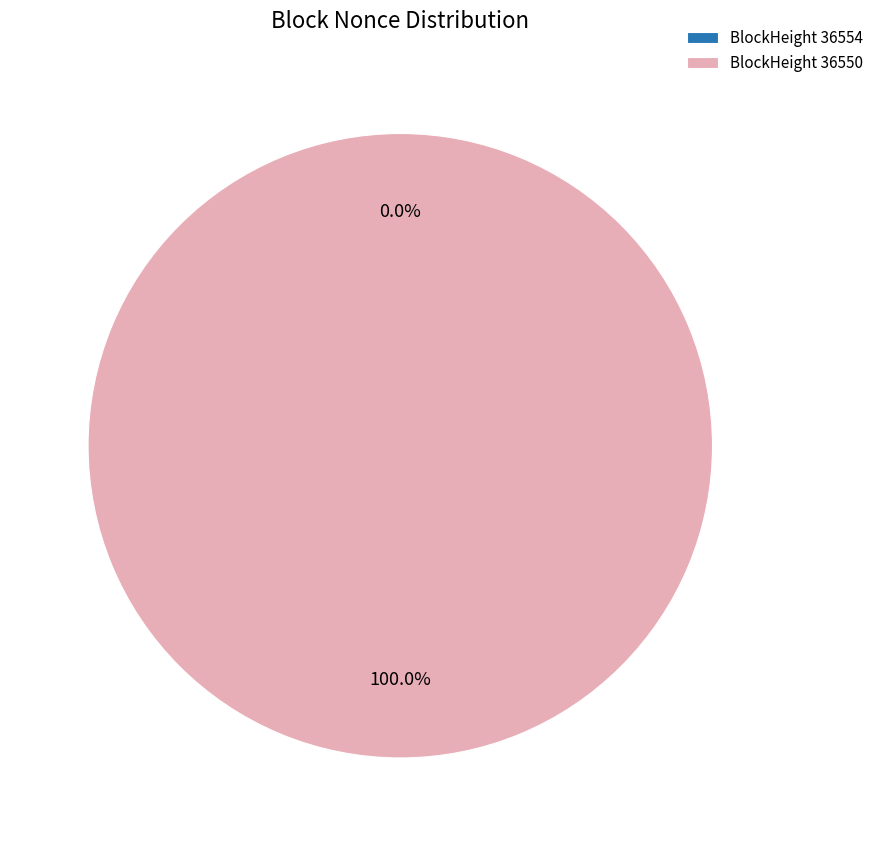

Which category has the biggest portion of the pie?

36550